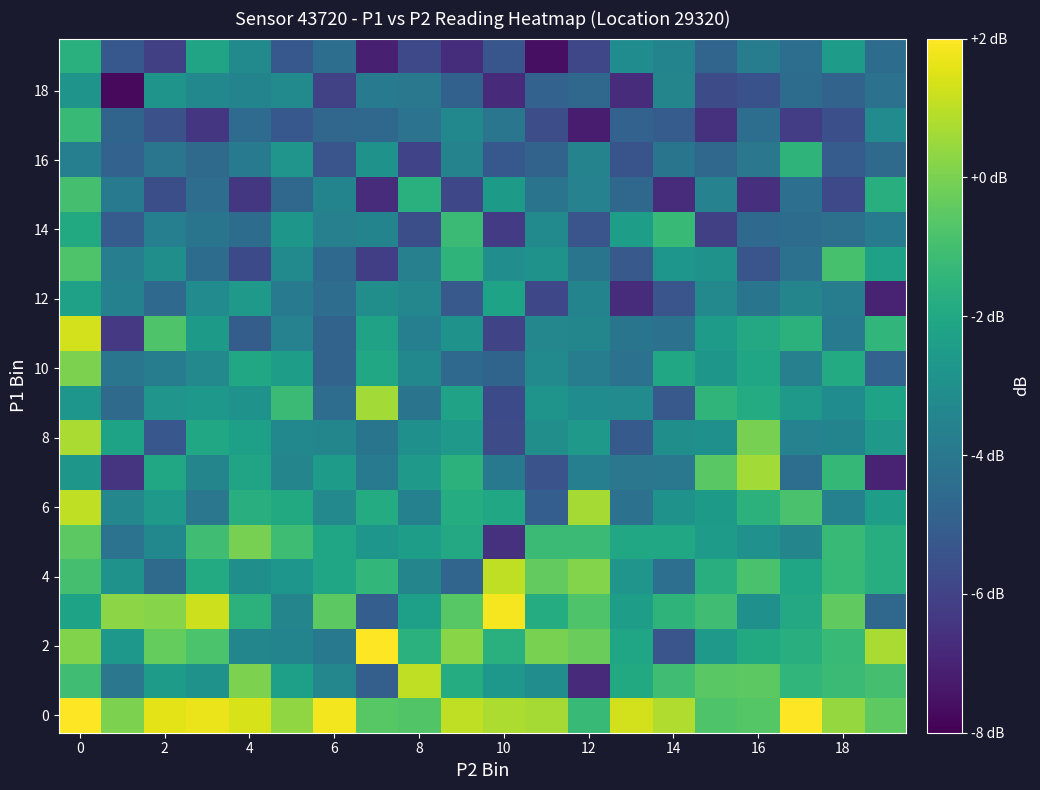

Count the number of data series in this chart.

20